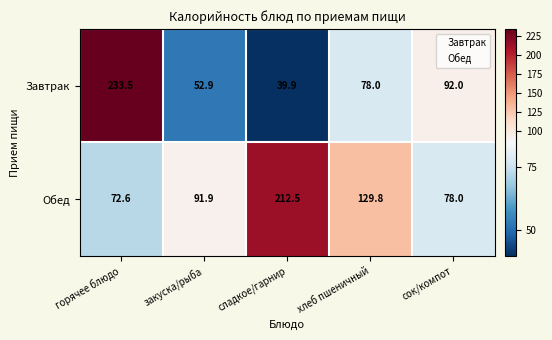

True or false: Завтрак has a value of 148.4 at сок/компот.

False